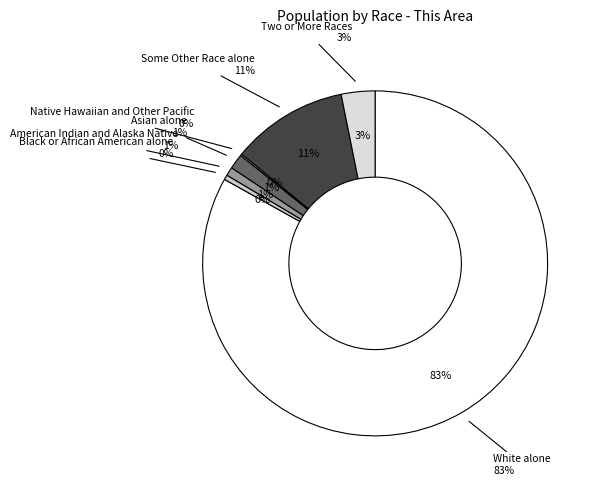

Does any single category account for the majority?

Yes